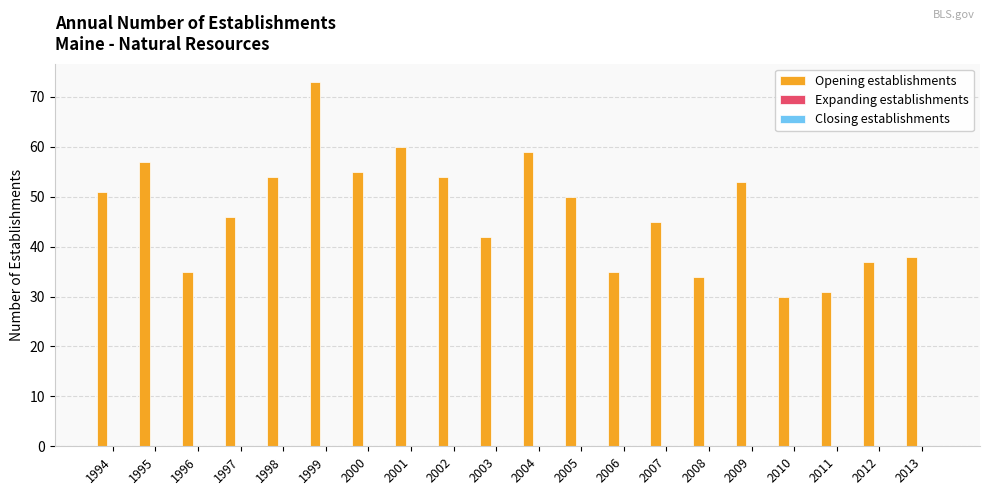

The chart shows a value of 50 at 2005. True or false?

True